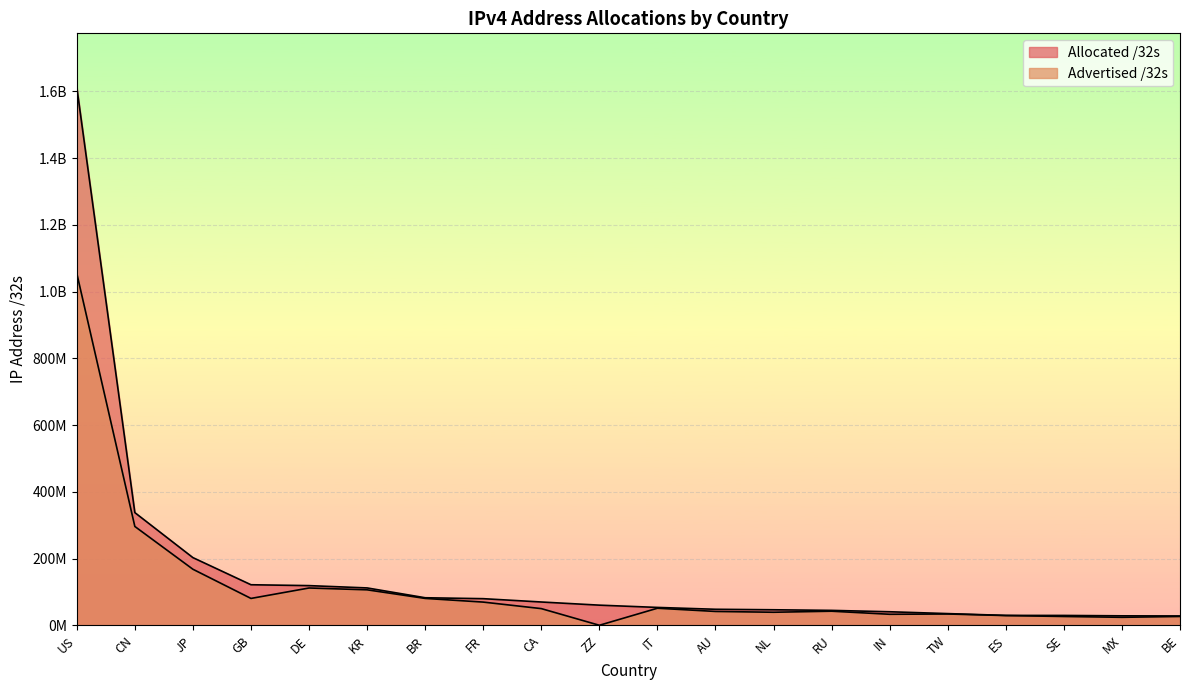

True or false: Allocated /32s and Advertised /32s cross at least once.

False